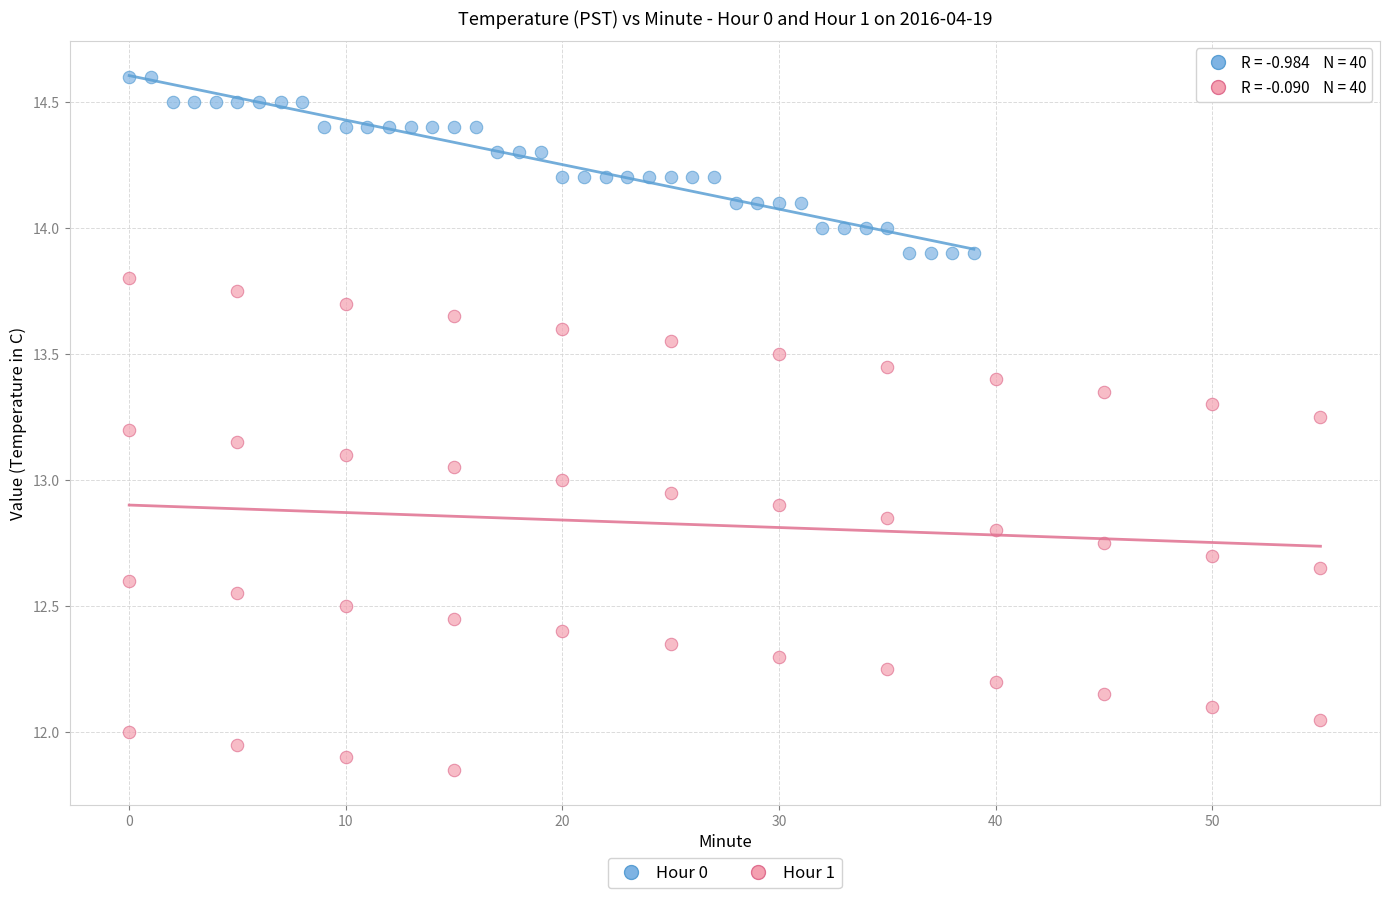

Which series contains the highest Y value?

Hour 0